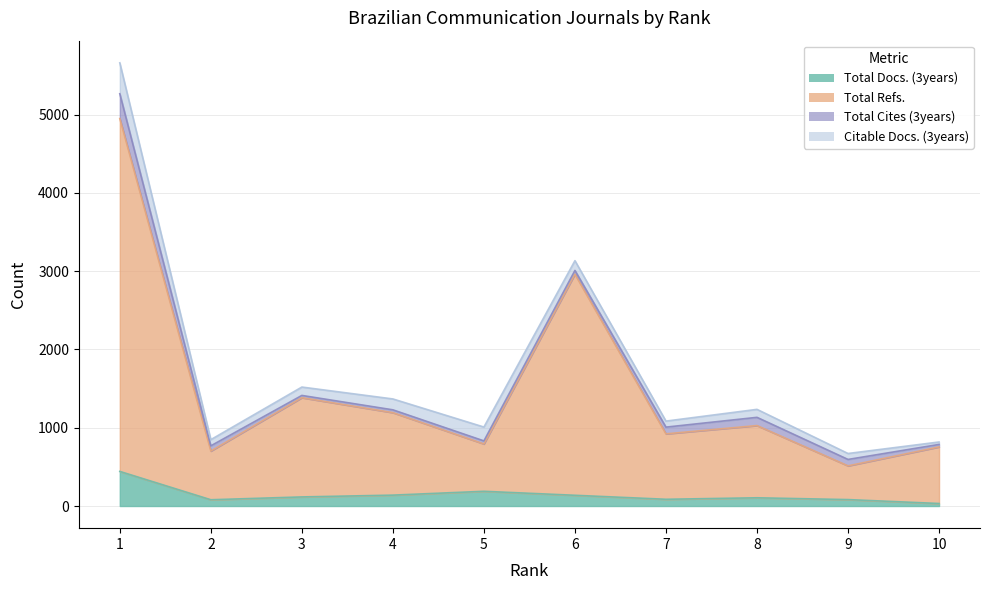

How many categories are shown in the chart?

10